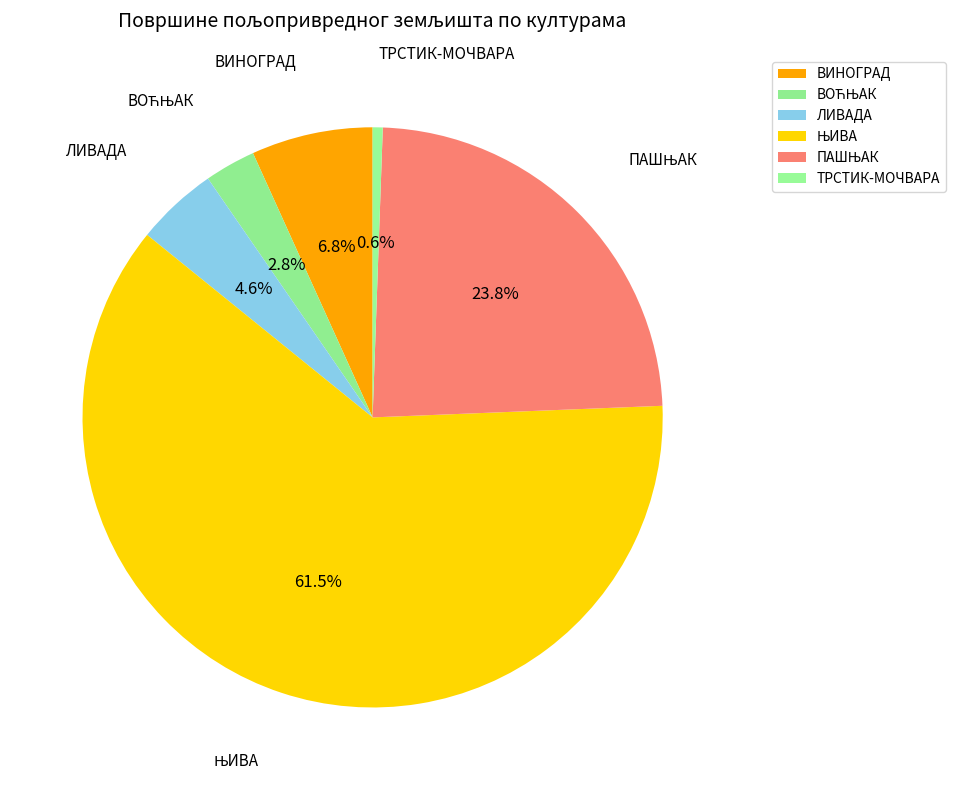

Which slice is the smallest?

ТРСТИК-МОЧВАРА